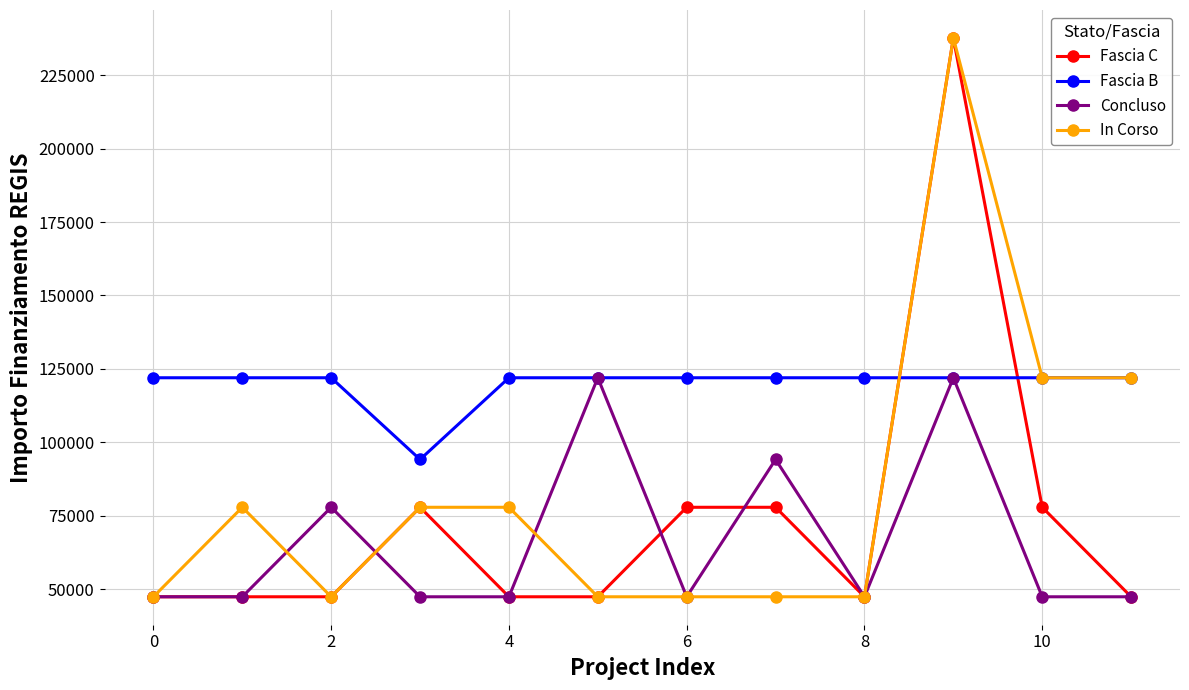

At how many categories does at least one series exceed 182630?

1